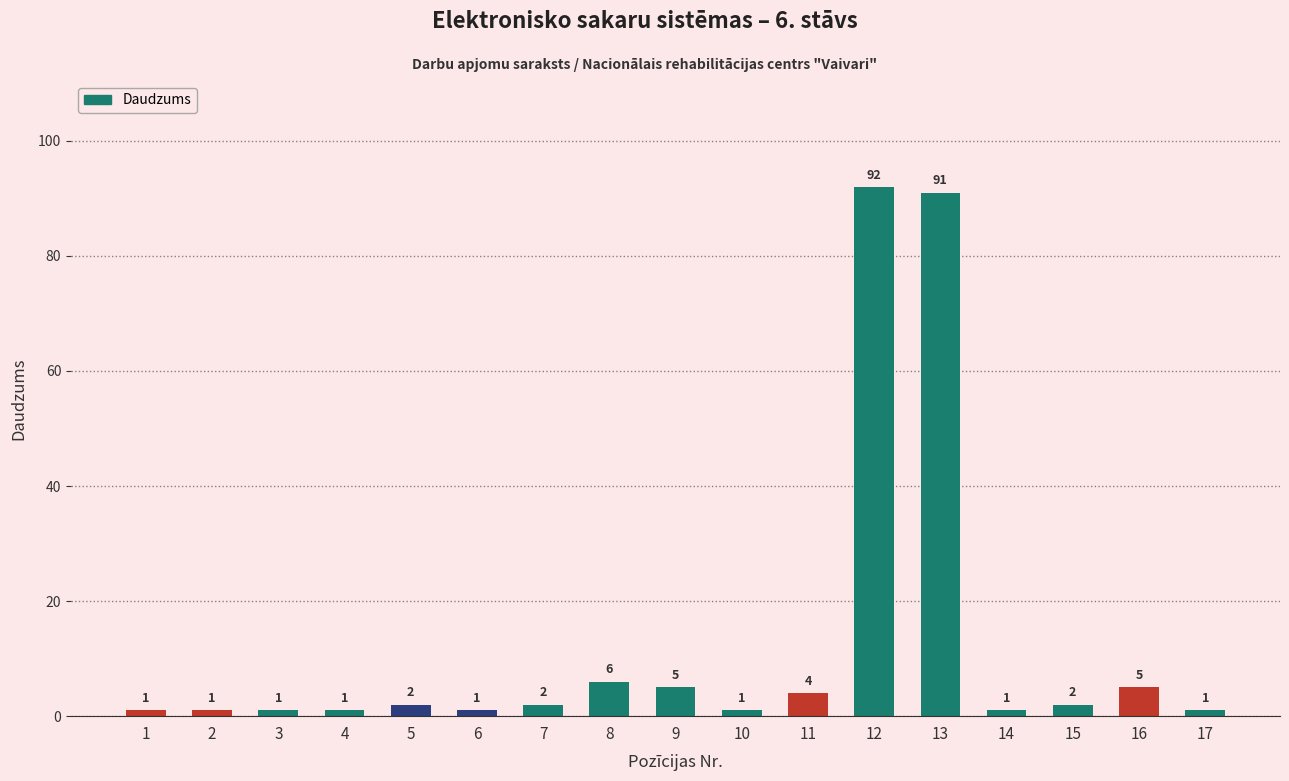

Approximately how many times larger is the value at 8 compared to 2?

6.0